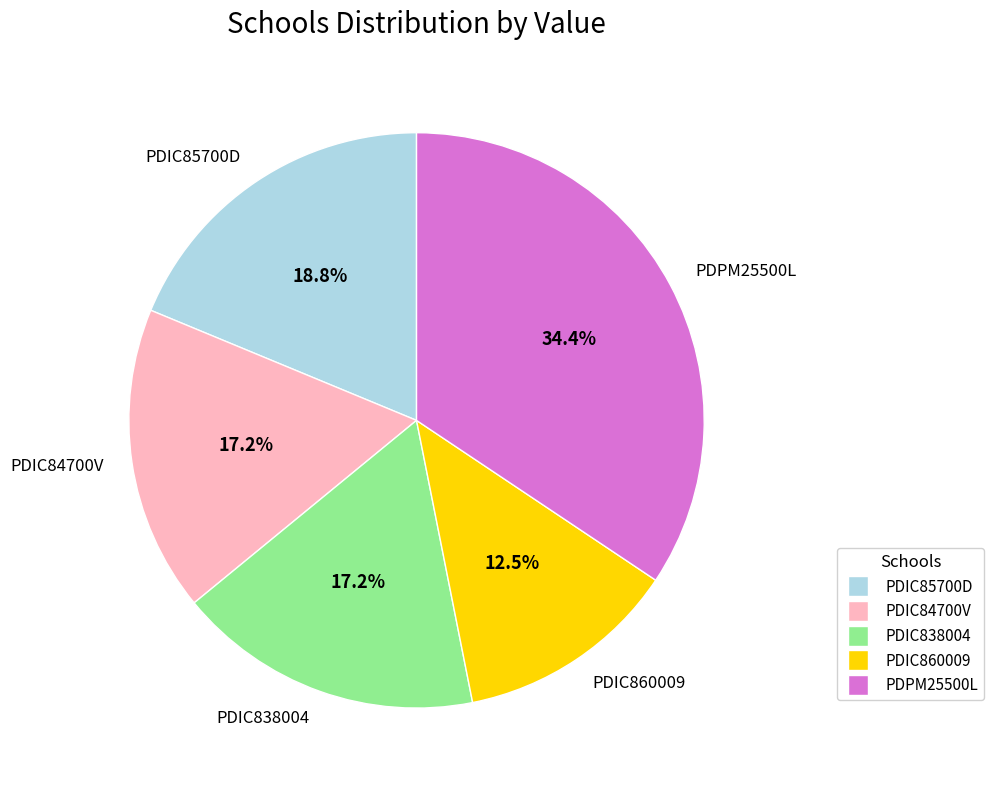

Is PDPM25500L the majority of the pie?

No